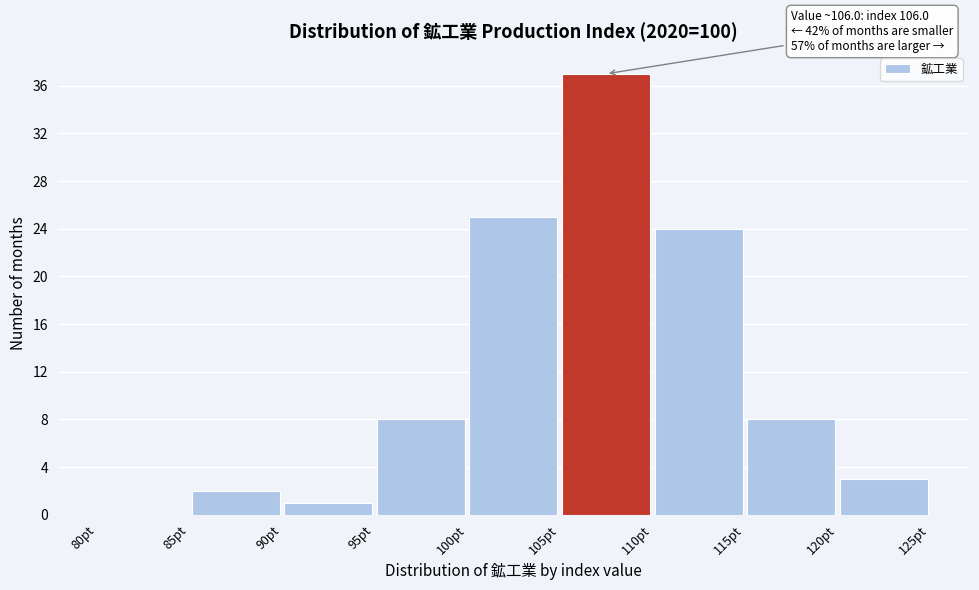

Which range on the x-axis has the tallest bar?

105 to 110